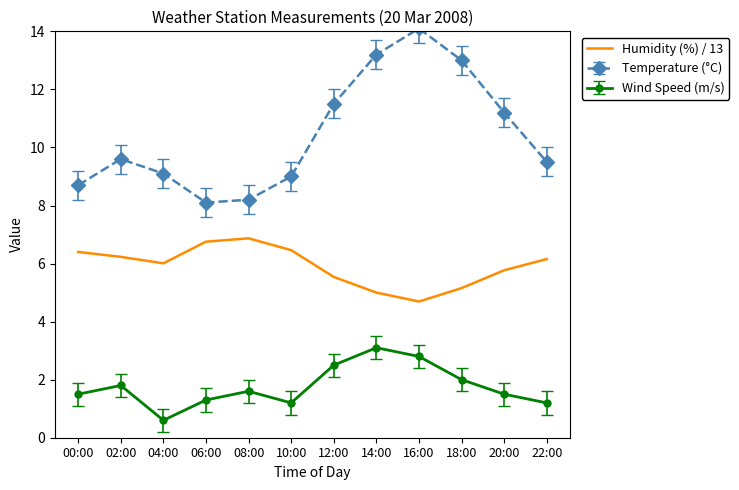

What is the difference between the maximum and minimum values in the Temperature (°C) series?

6.0